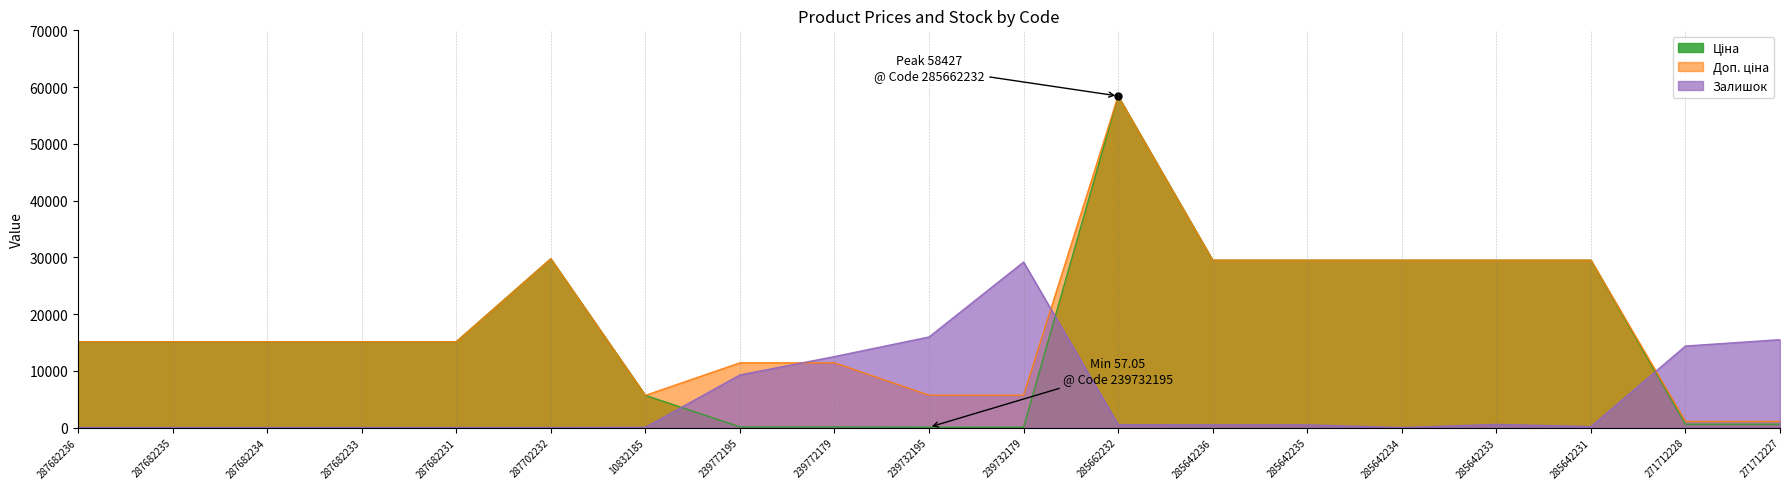

True or false: Доп. ціна and Ціна cross at least once.

False